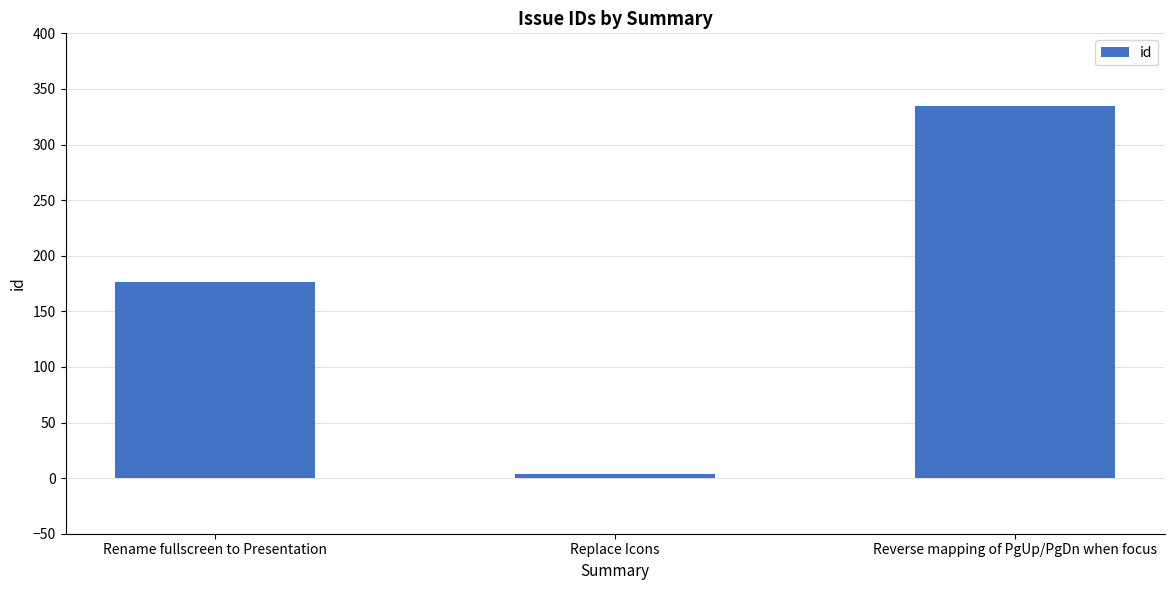

How many bars are there in total?

3